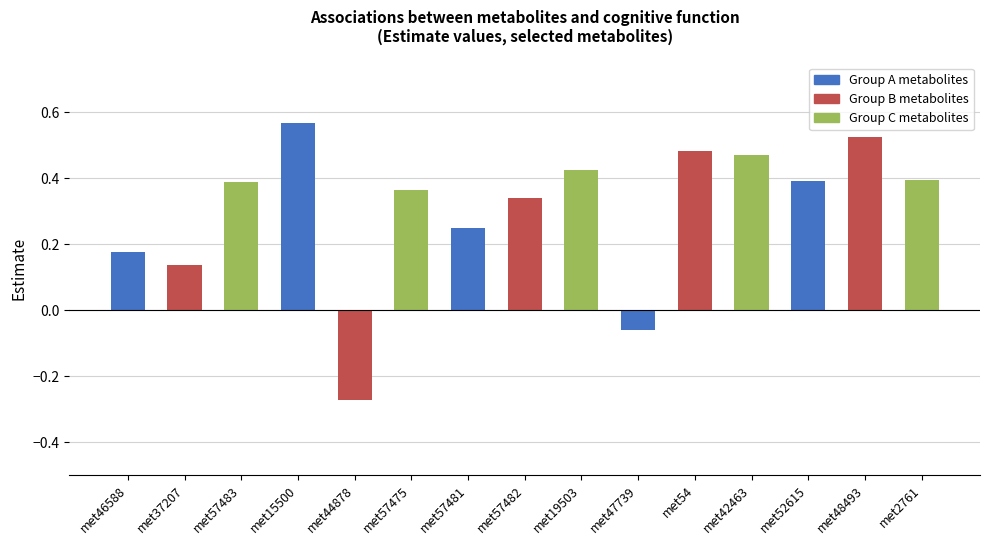

How many positive values are there?

13